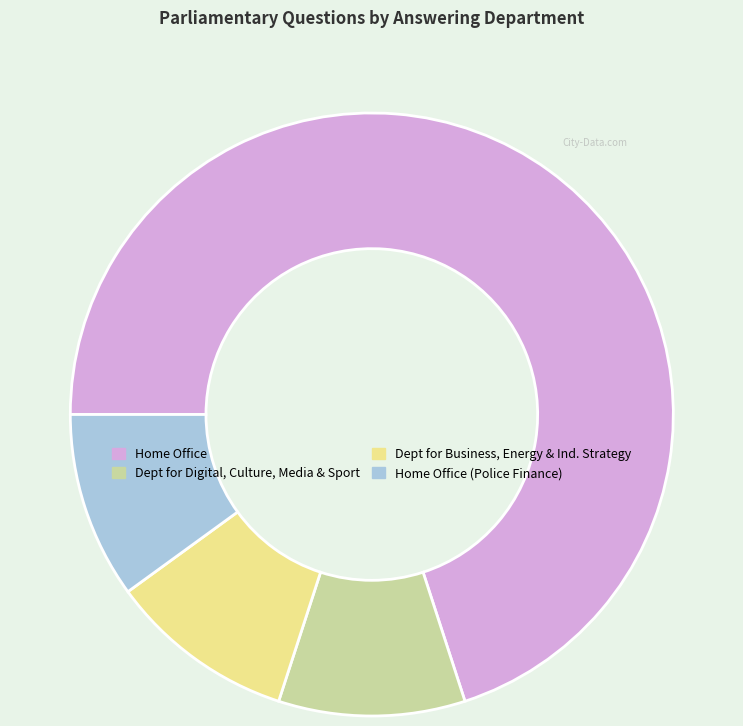

Is there any slice that represents more than half of the pie?

Yes